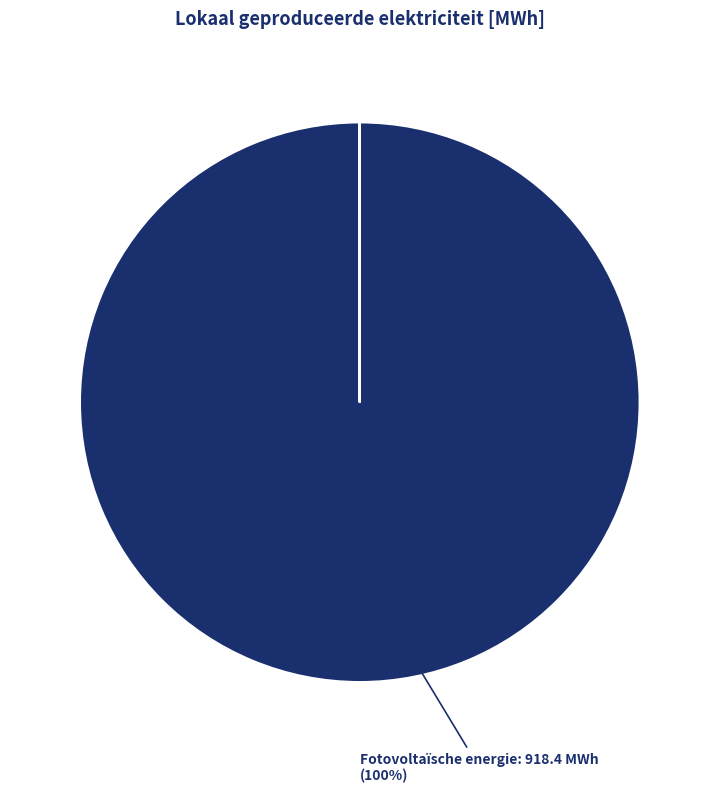

Does any single category account for the majority?

Yes